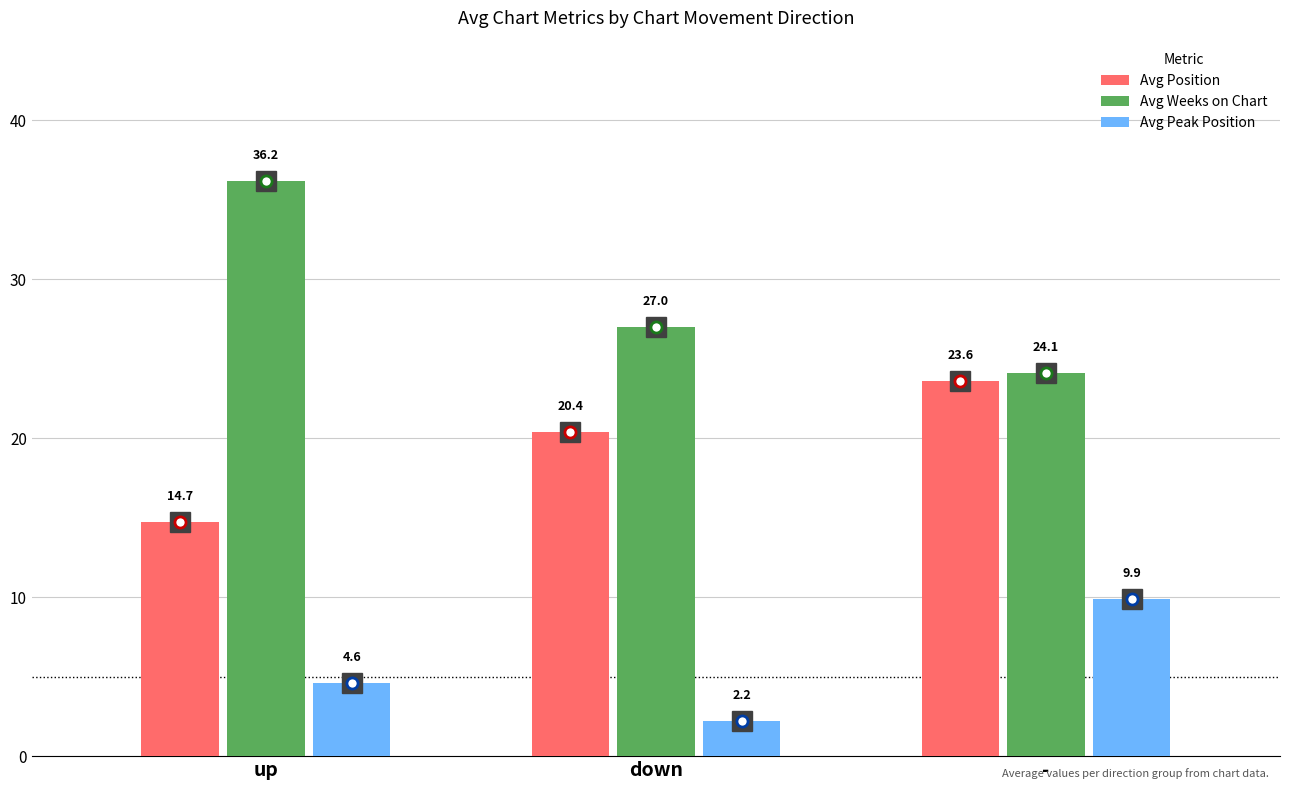

What is the difference between the maximum and minimum values in the Avg Peak Position series?

7.7